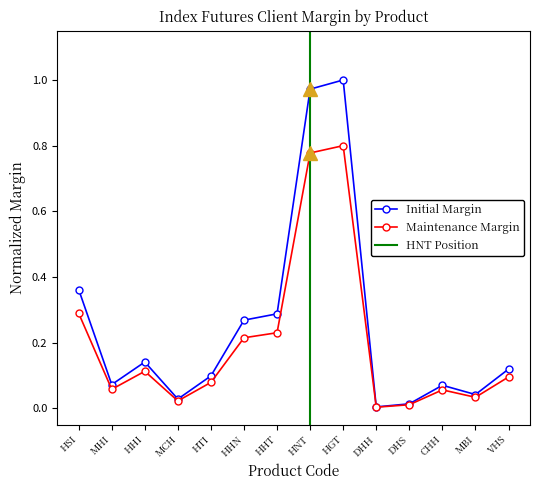

What is the sum of the Initial Margin (HK$) values at MHI and MBI?

0.1